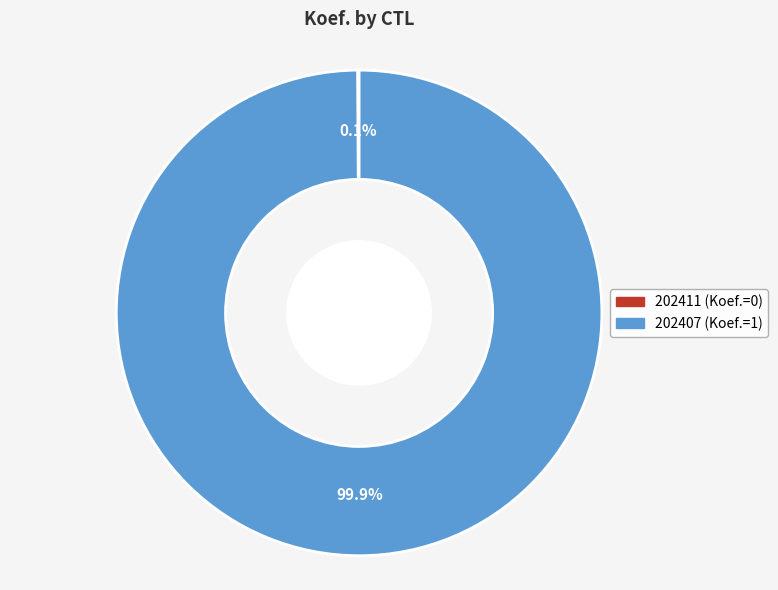

True or false: 202407 accounts for 100% of the total.

True